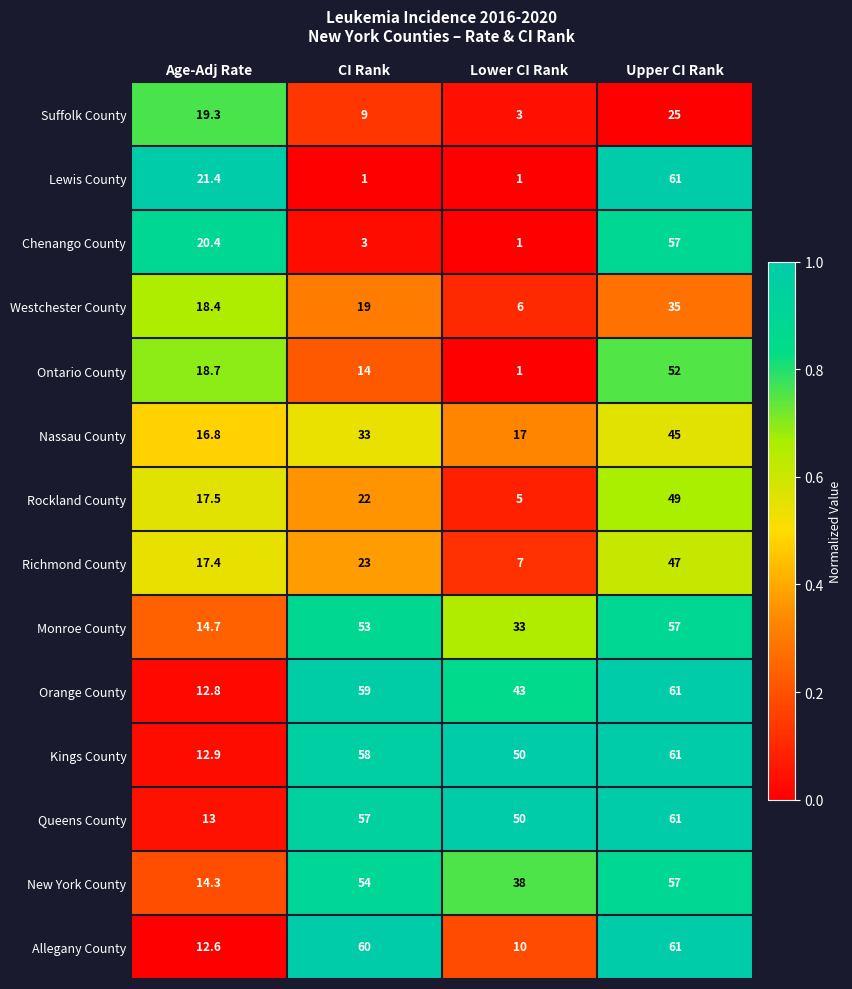

Rank the categories by Rockland County value from lowest to highest.

Lower CI Rank, Age-Adj Rate, CI Rank, Upper CI Rank